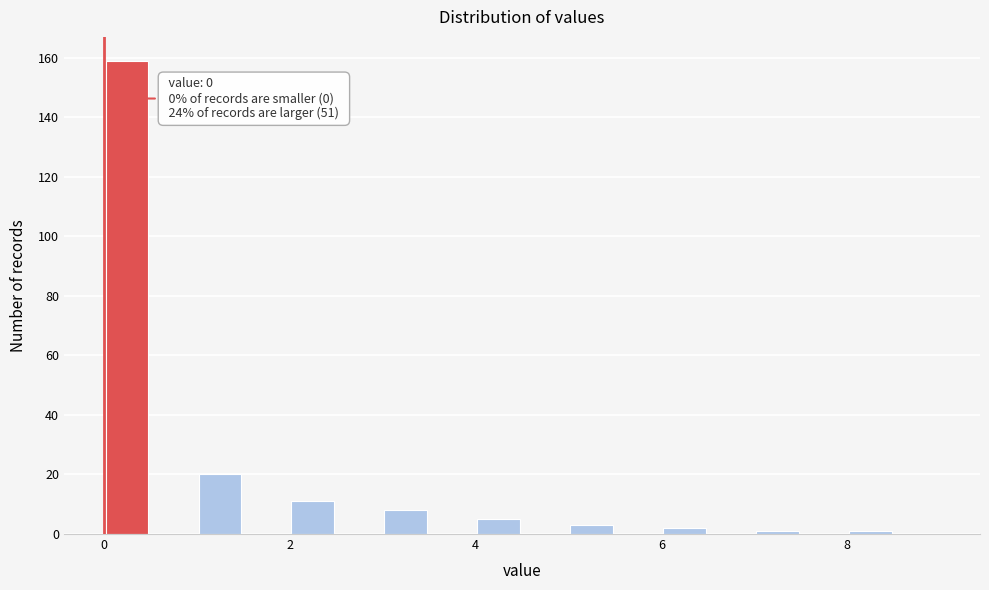

Read against the x-axis, roughly where is the centre of the tallest bar?

0.2